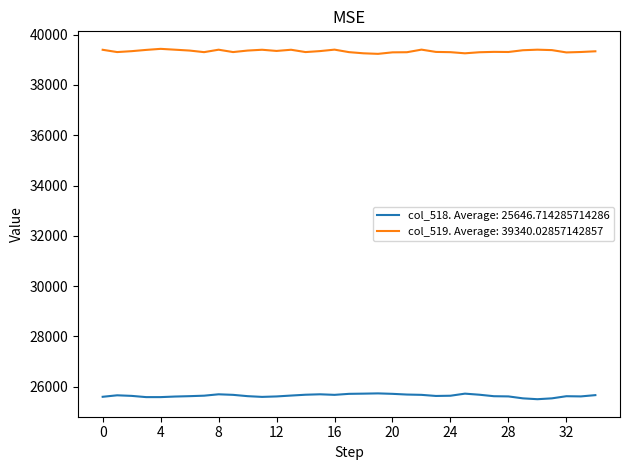

True or false: col_518. Average: 25646.714285714286 and col_519. Average: 39340.02857142857 cross at least once.

False